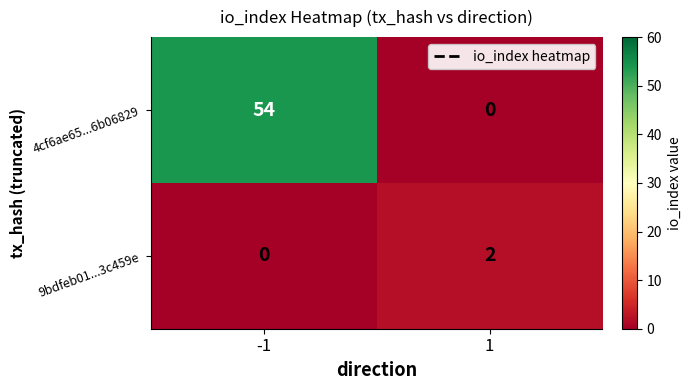

The 4cf6ae65...6b06829 series shows 54 at -1. True or false?

True